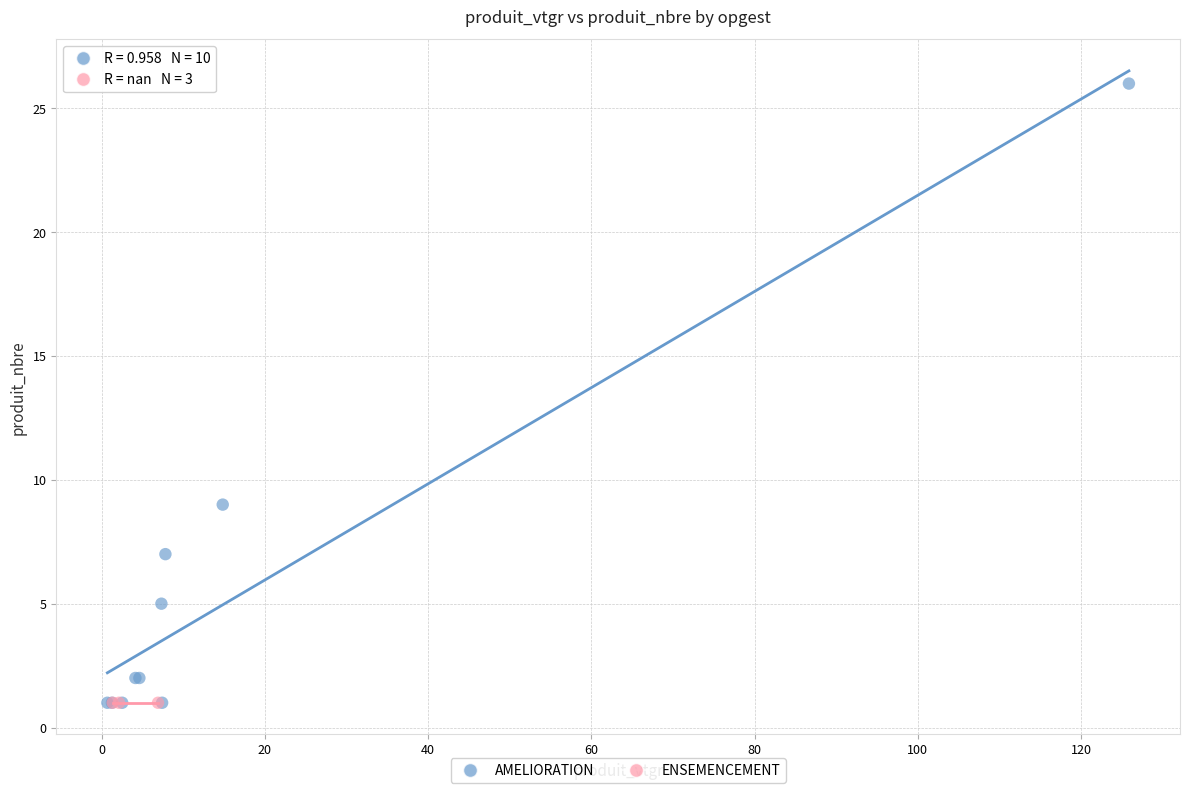

Which series contains the highest Y value?

AMELIORATION